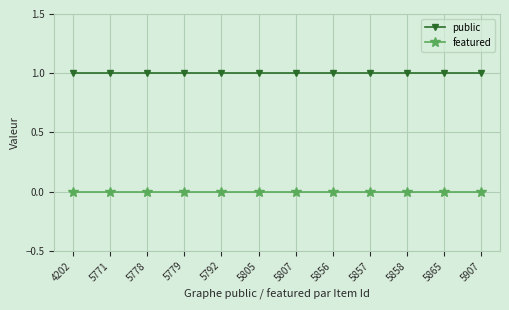

Reading left to right, transcribe all the data shown in this chart.

public: 1	1	1	1	1	1	1	1	1	1	1	1
featured: 0	0	0	0	0	0	0	0	0	0	0	0